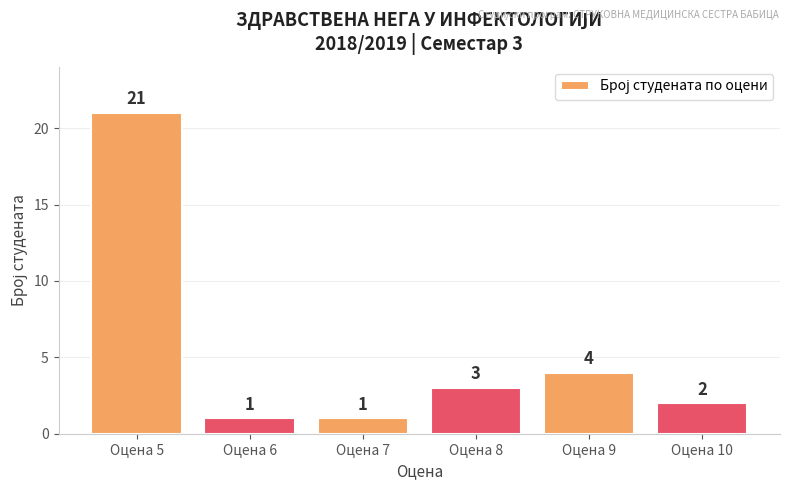

What is the change in value from Оцена 5 to Оцена 9?

-17